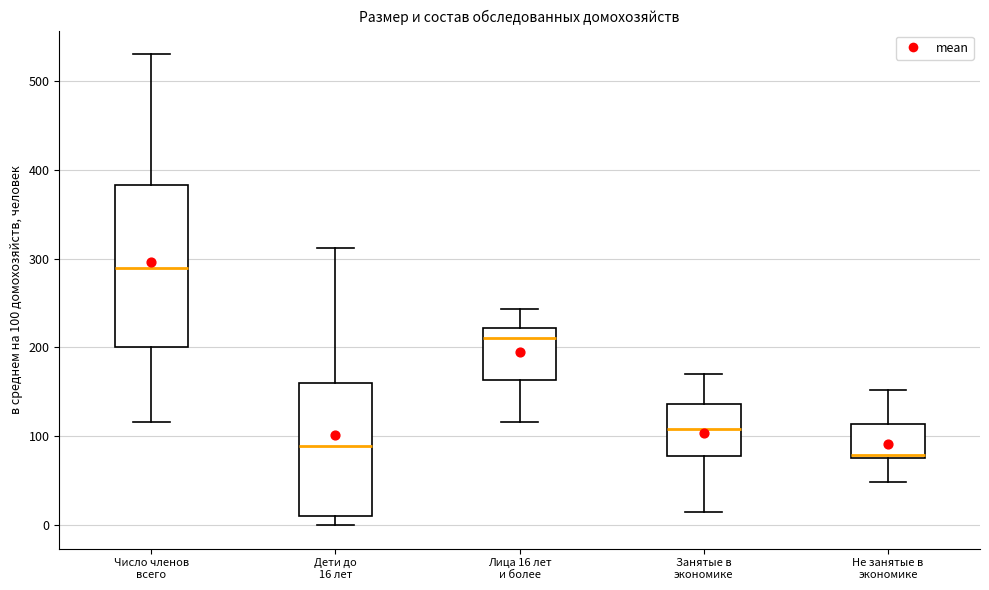

Where is the upper edge of the box for Не занятые в экономике on the y-axis? The values are not printed on the chart, so give them approximately, as read against the axis.

110